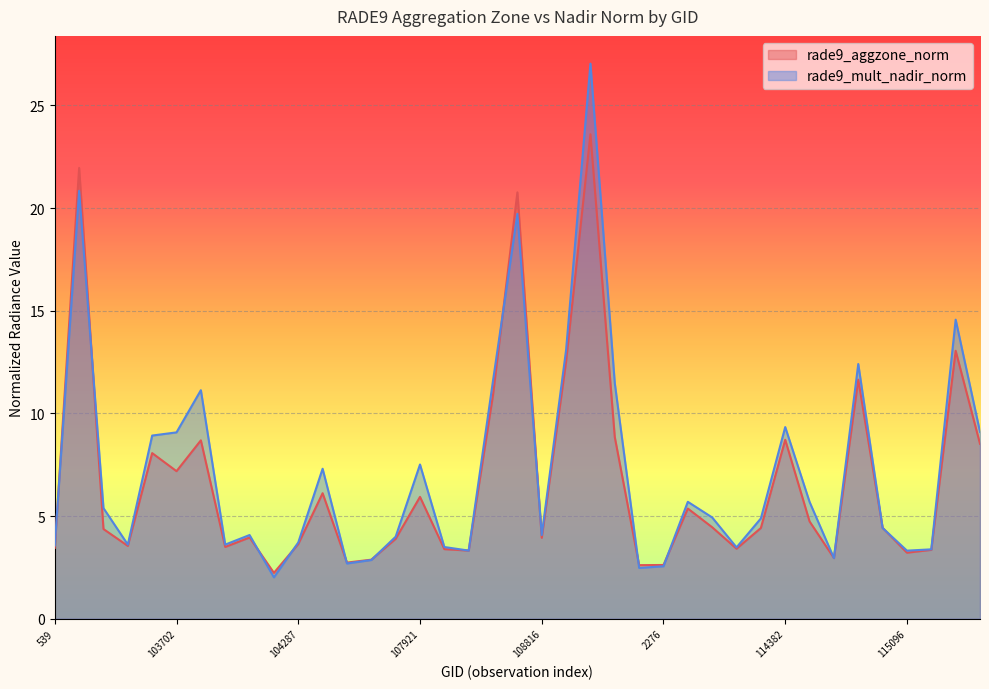

What are all the series names shown in the legend?

rade9_aggzone_norm, rade9_mult_nadir_norm